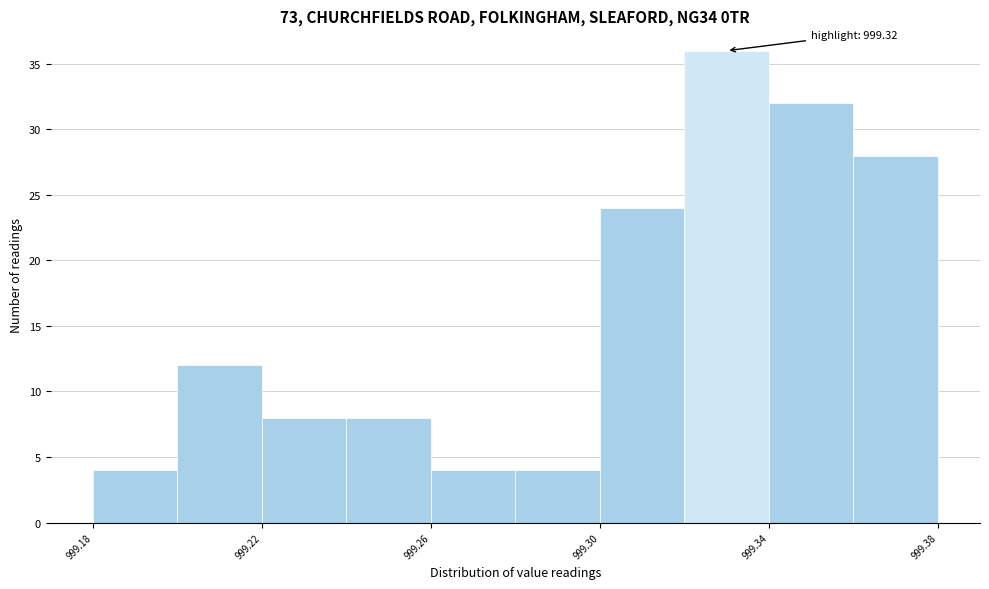

Over which range of the x-axis is the bar tallest?

999.32 to 999.34